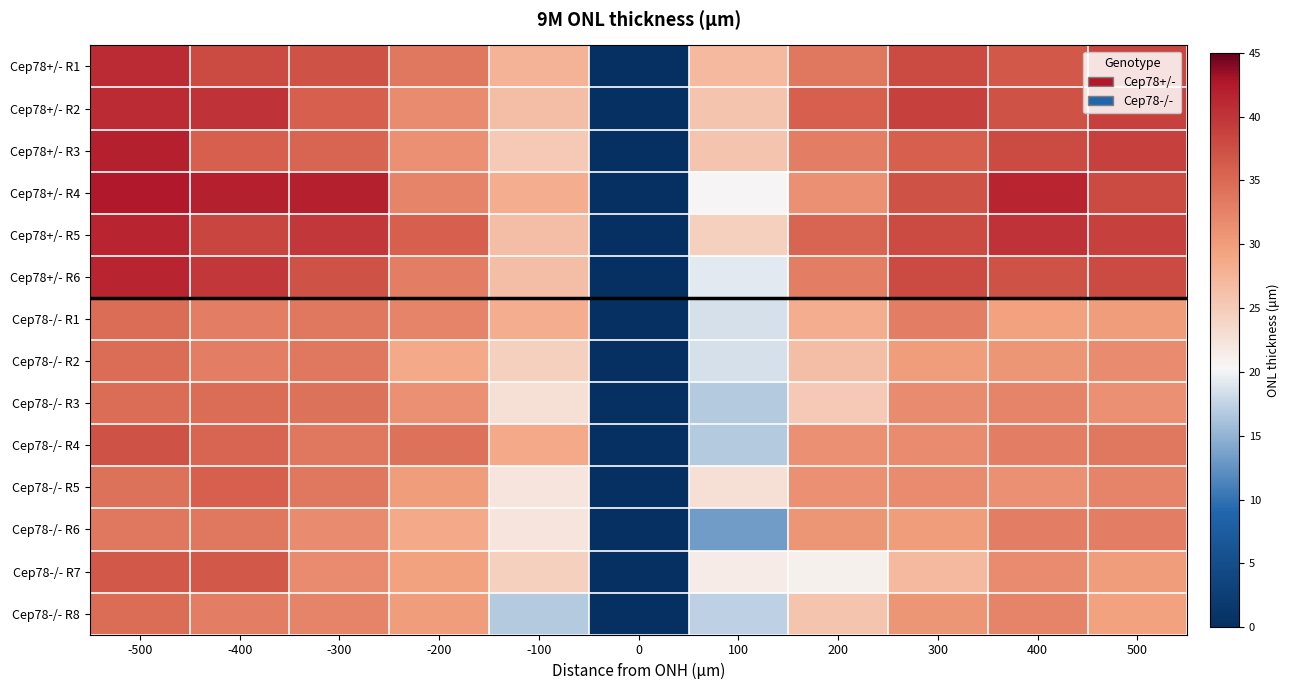

How many categories are shown in the chart?

11